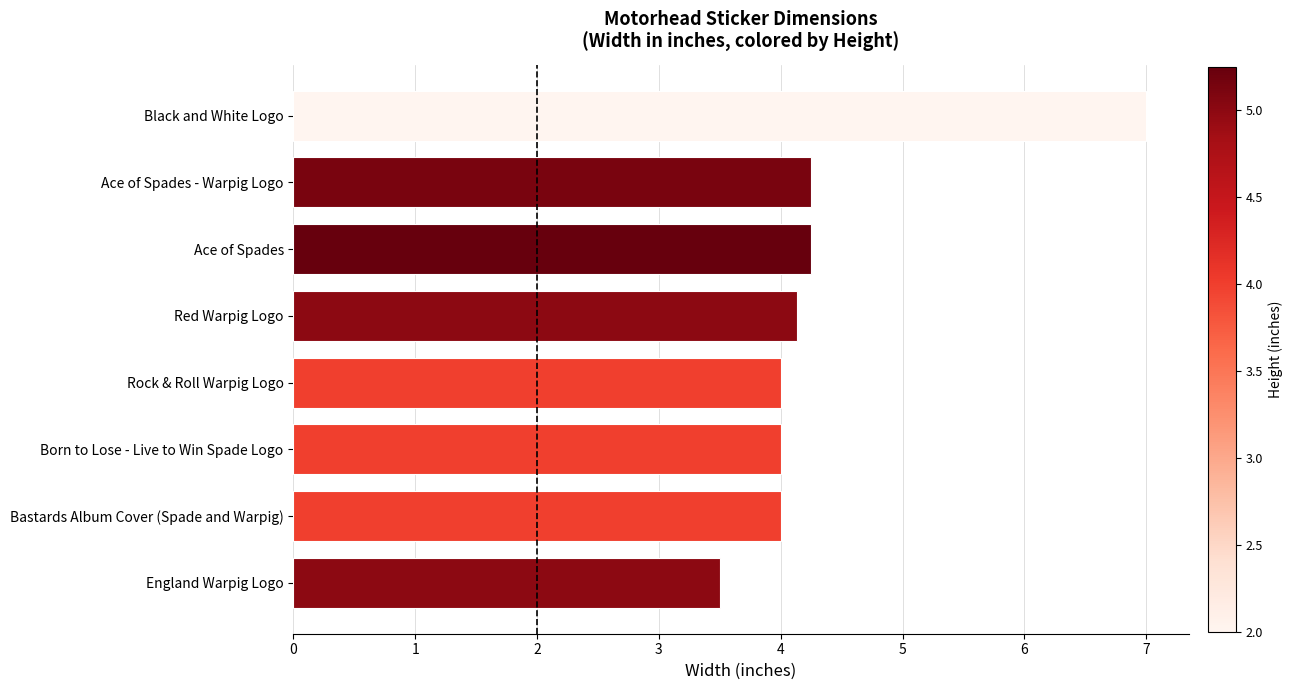

Between Black and White Logo and Red Warpig Logo, which is larger?

Black and White Logo